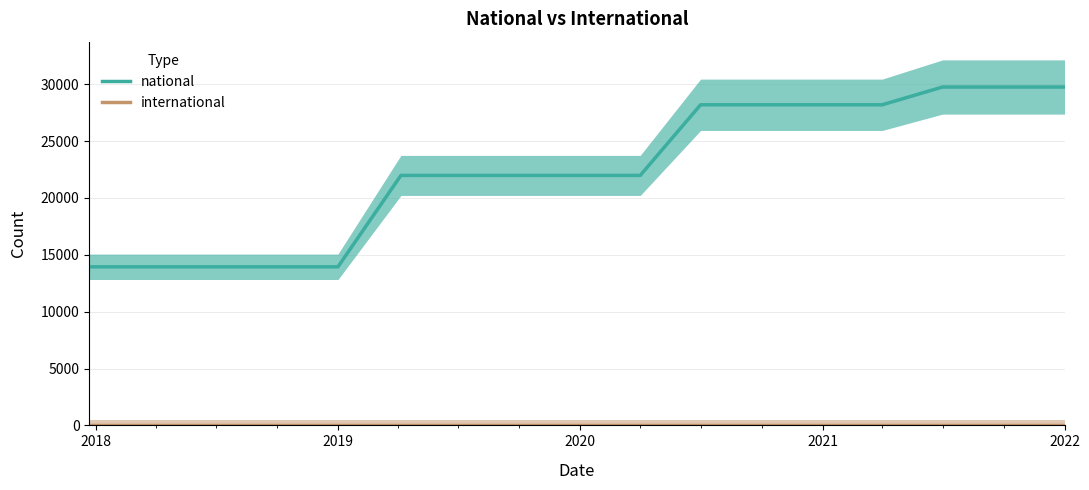

What is the maximum value shown in the chart?

29754